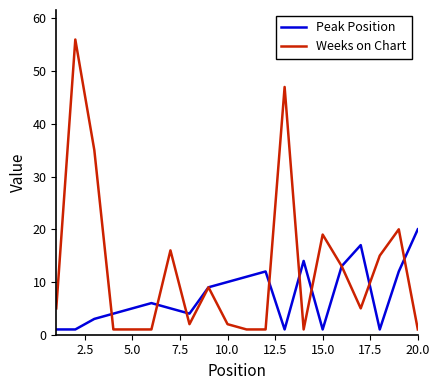

What is the average value of the Peak Position series?

8